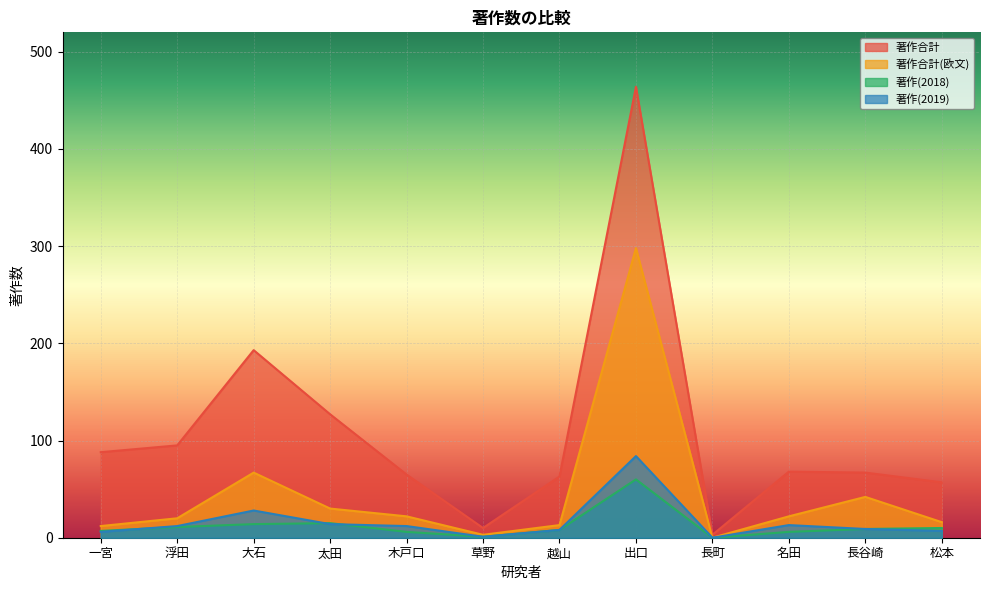

What is the difference between the second highest and second lowest values in the 著作合計 series?

183